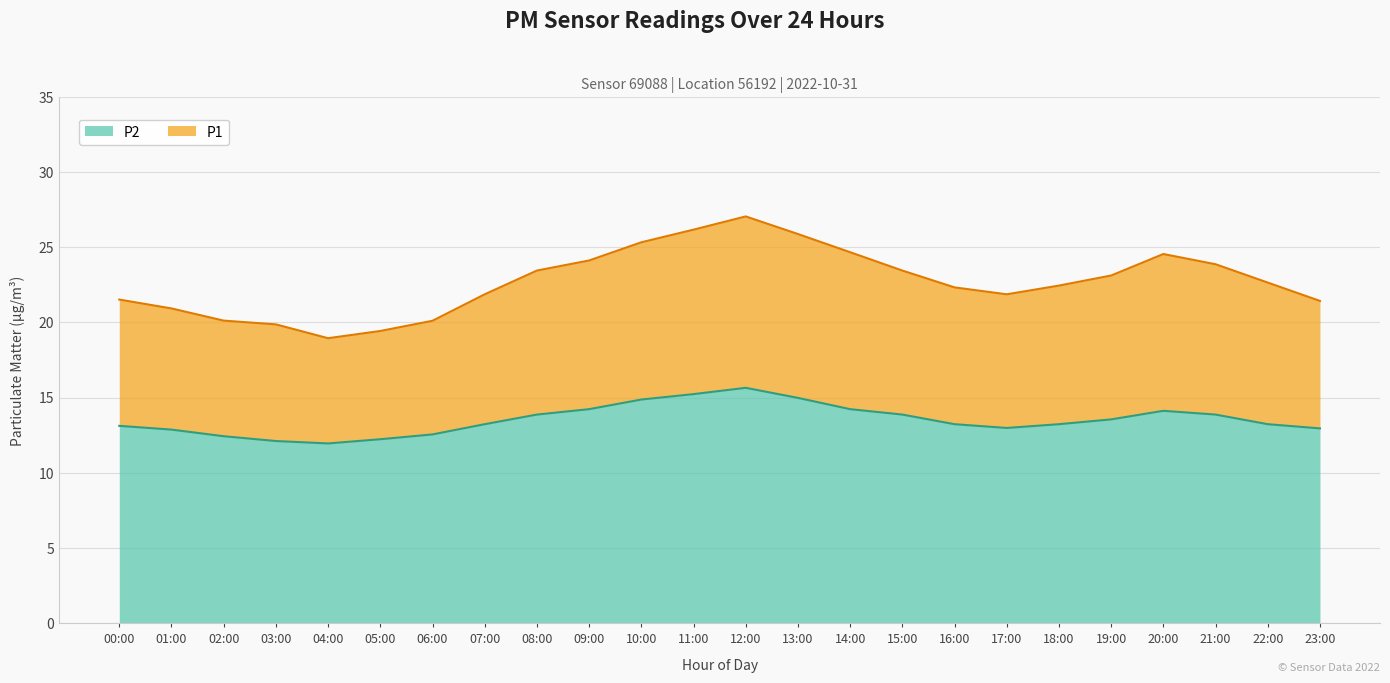

What is the greatest value displayed?

27.1